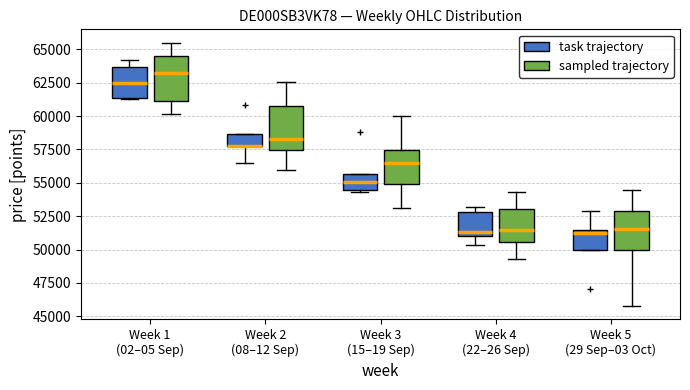

Where is the upper edge of the box for Week 5 (29 Sep–03 Oct) (task trajectory) on the y-axis? The values are not printed on the chart, so give them approximately, as read against the axis.

51500